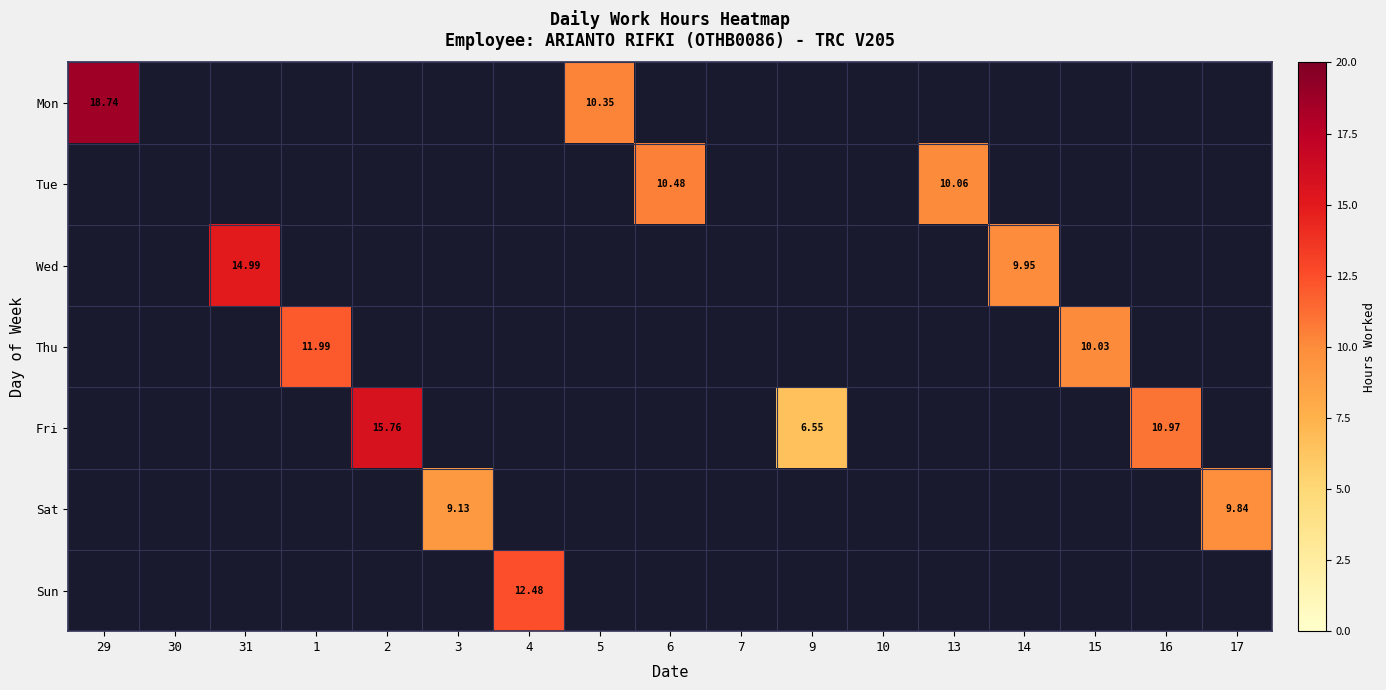

How many categories are shown in the chart?

17